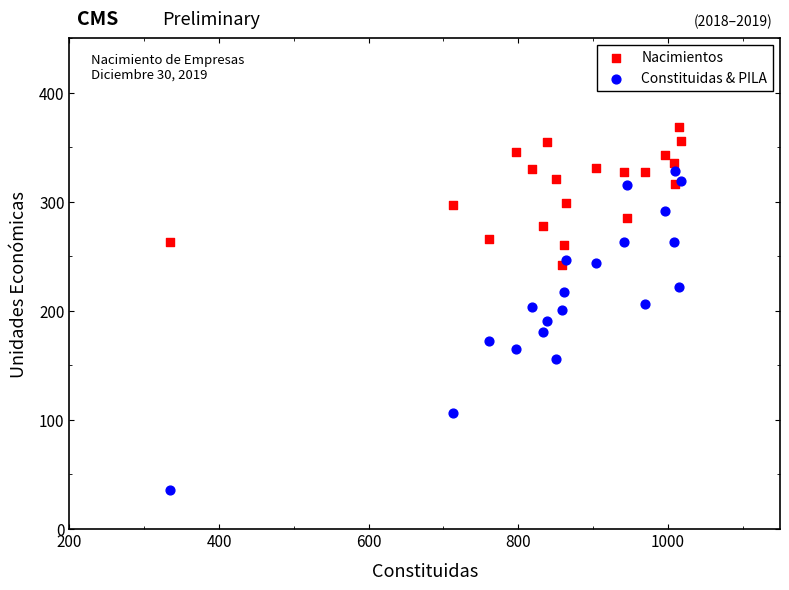

Which series contains the highest Y value?

Nacimientos